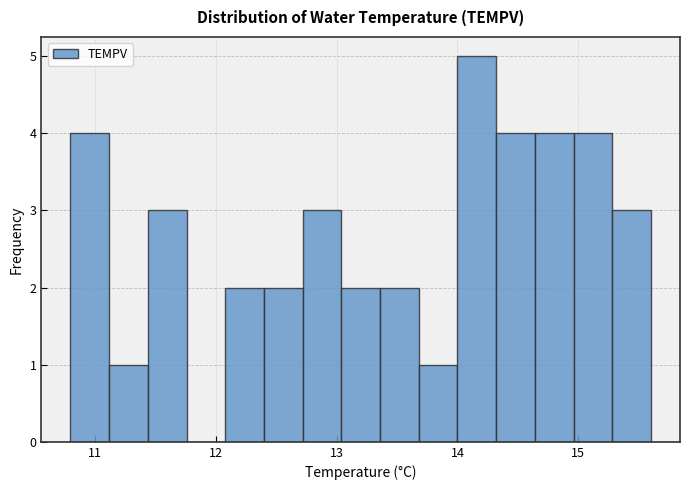

Around what value on the x-axis is the tallest bar? Give the approximate position of its centre, as read against the axis.

14.2